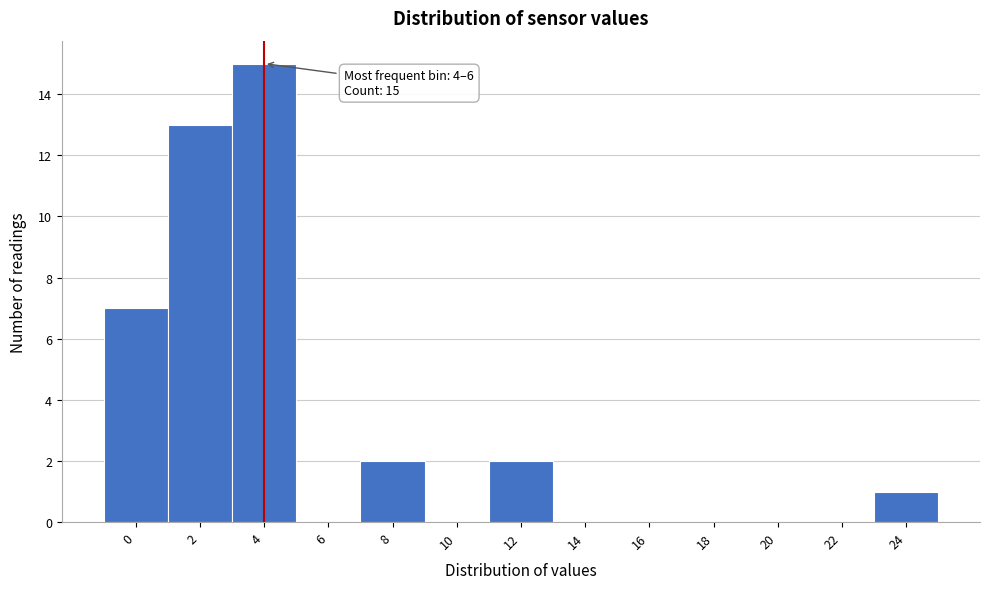

Reading right to left, what are all the values shown in this chart?

24=1	22=0	20=0	18=0	16=0	14=0	12=2	10=0	8=2	6=0	4=15	2=13	0=7